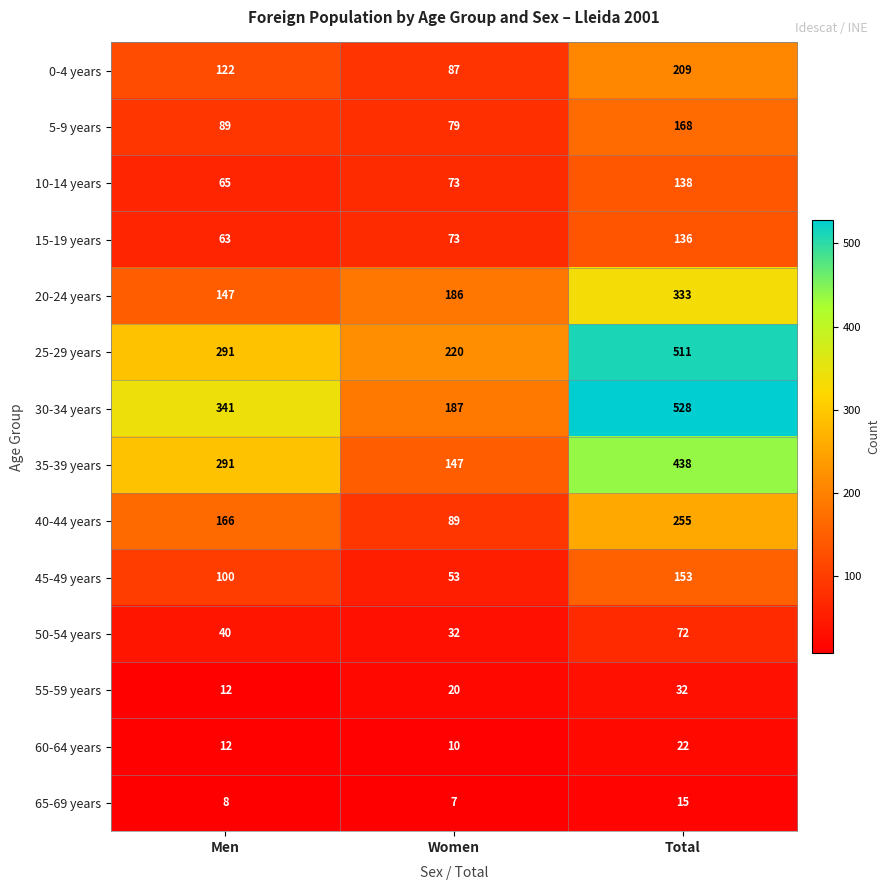

What is the smallest value displayed?

7